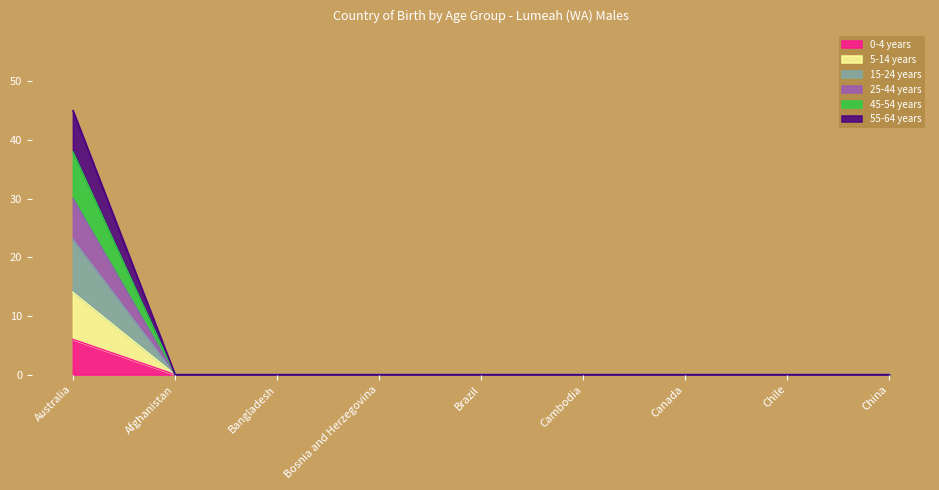

How many distinct data groups are displayed?

6